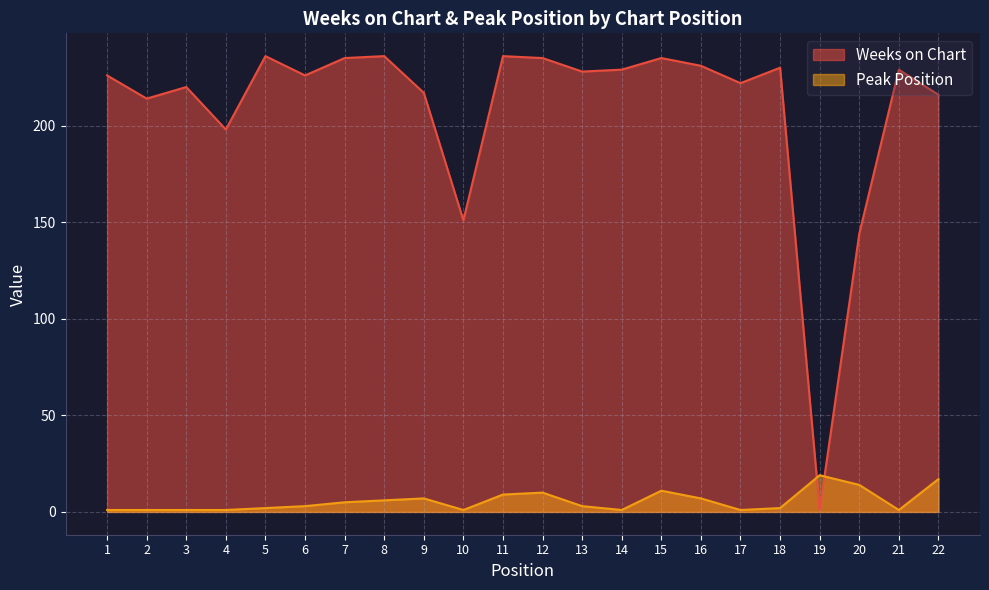

What are all the series names shown in the legend?

Weeks on Chart, Peak Position